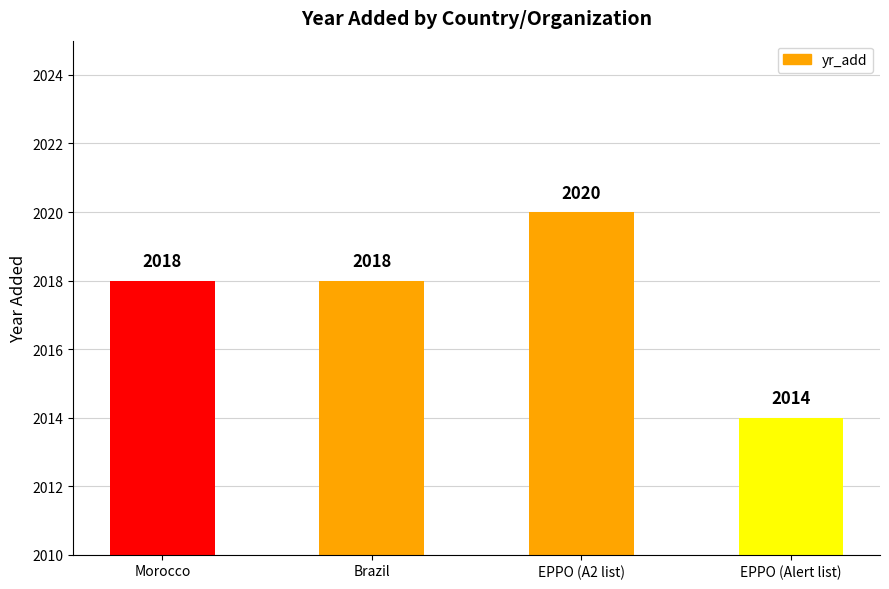

What is the change in value from Brazil to EPPO (A2 list)?

+2